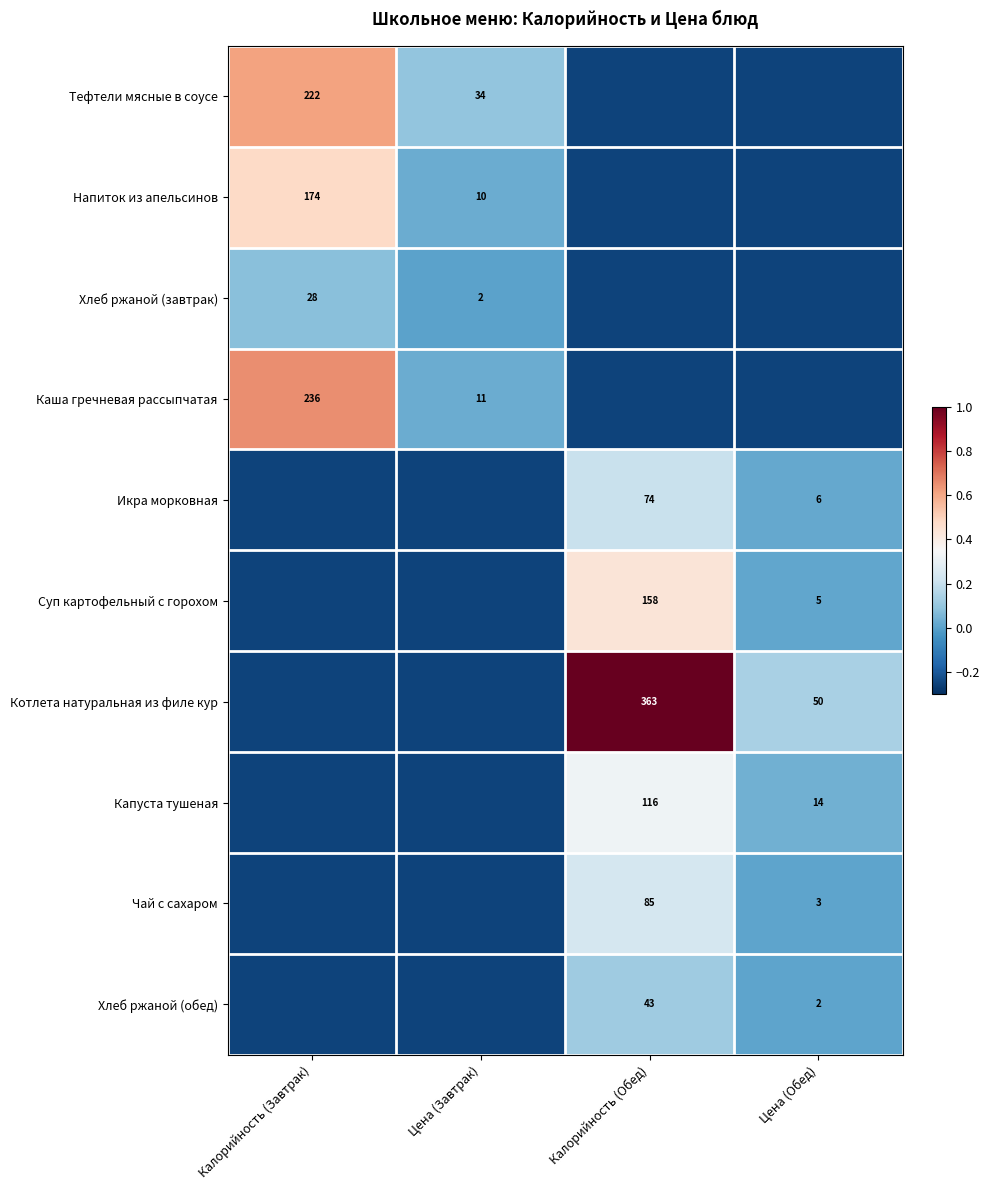

How many negative values does the Котлета натуральная из филе кур series have?

2